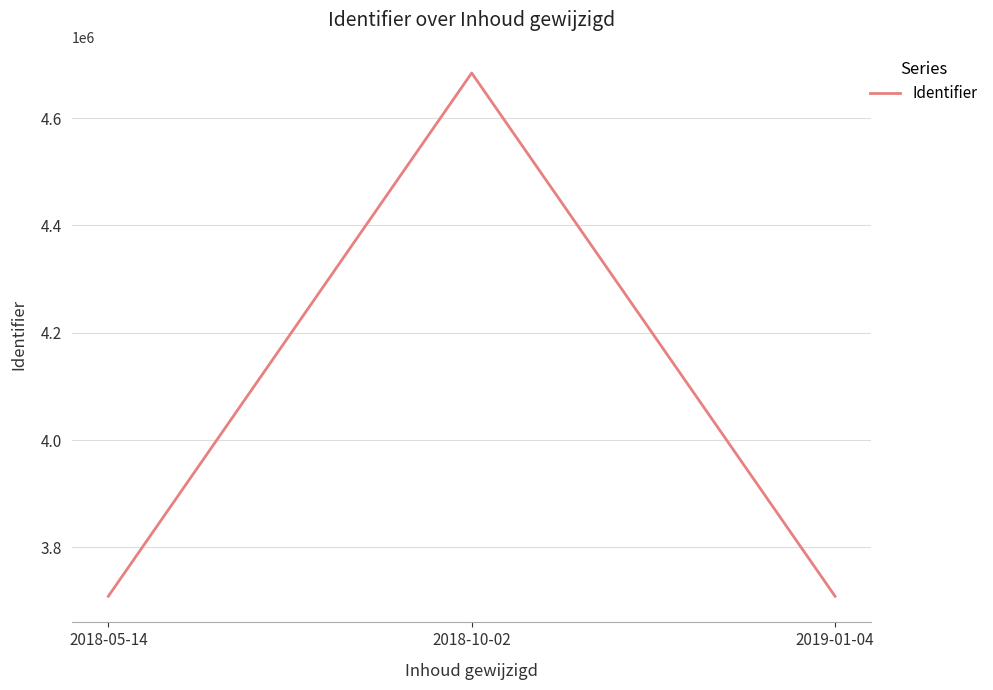

What is the maximum value shown in the chart?

4684078